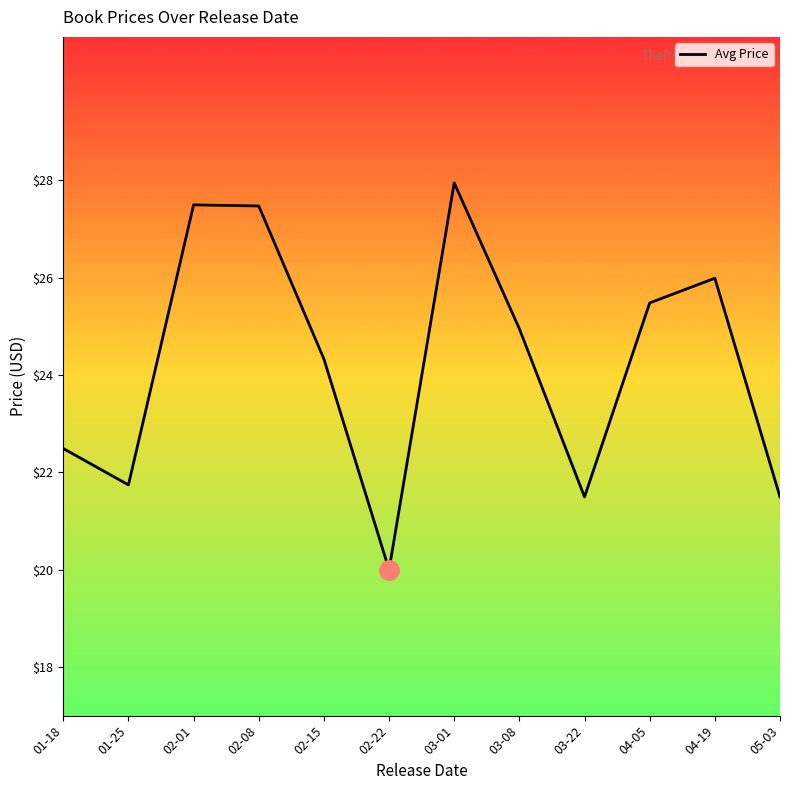

What is the ratio of the value at 03-22 to the value at 02-15?

0.9